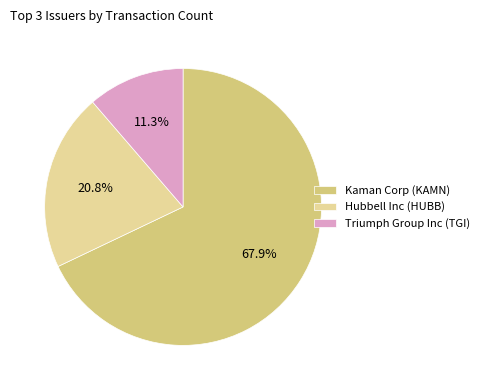

To the nearest percent, what is the difference between the Kaman Corp (KAMN) and Hubbell Inc (HUBB) slice percentages?

47%